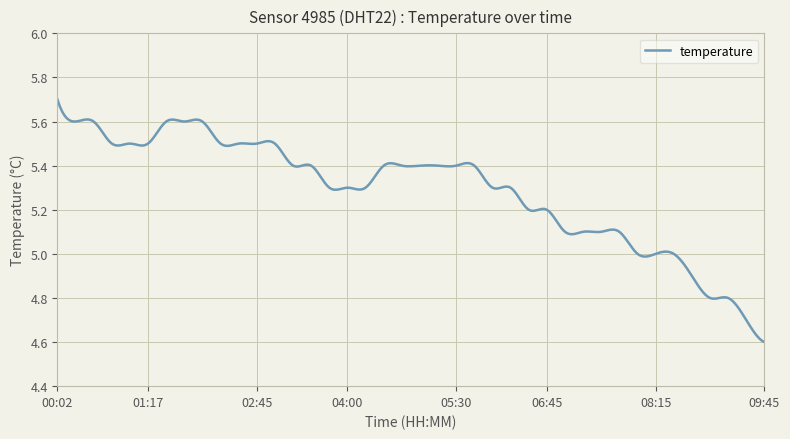

What is the difference between the maximum and minimum values?

1.1